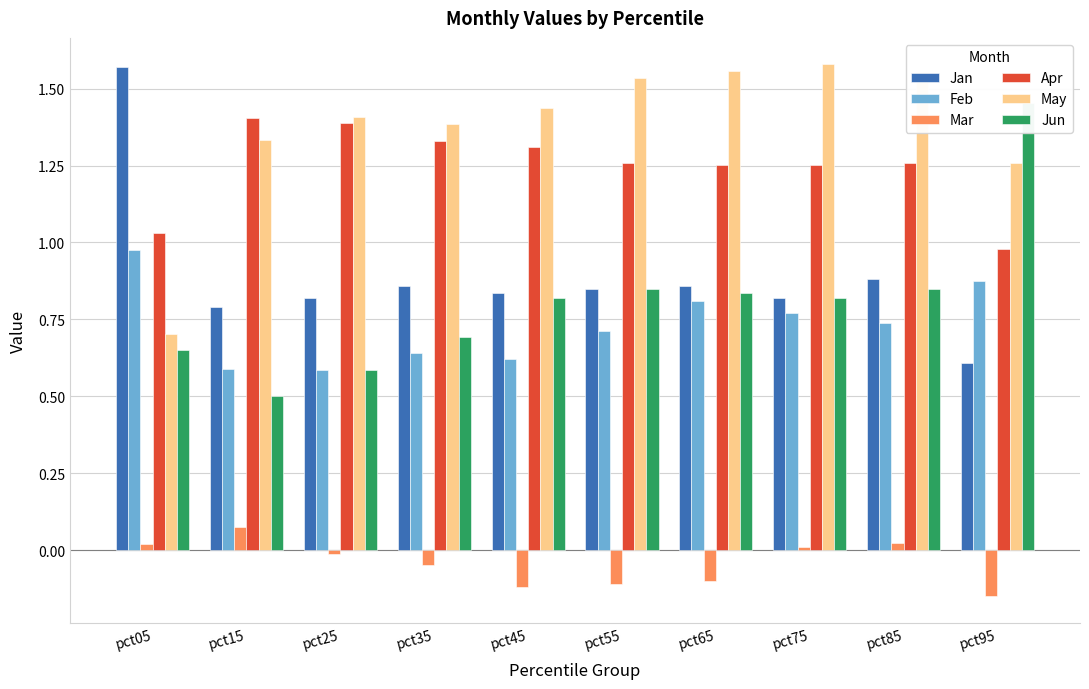

Rank the series at pct25 from lowest to highest value.

Mar, Feb, Jun, Jan, Apr, May